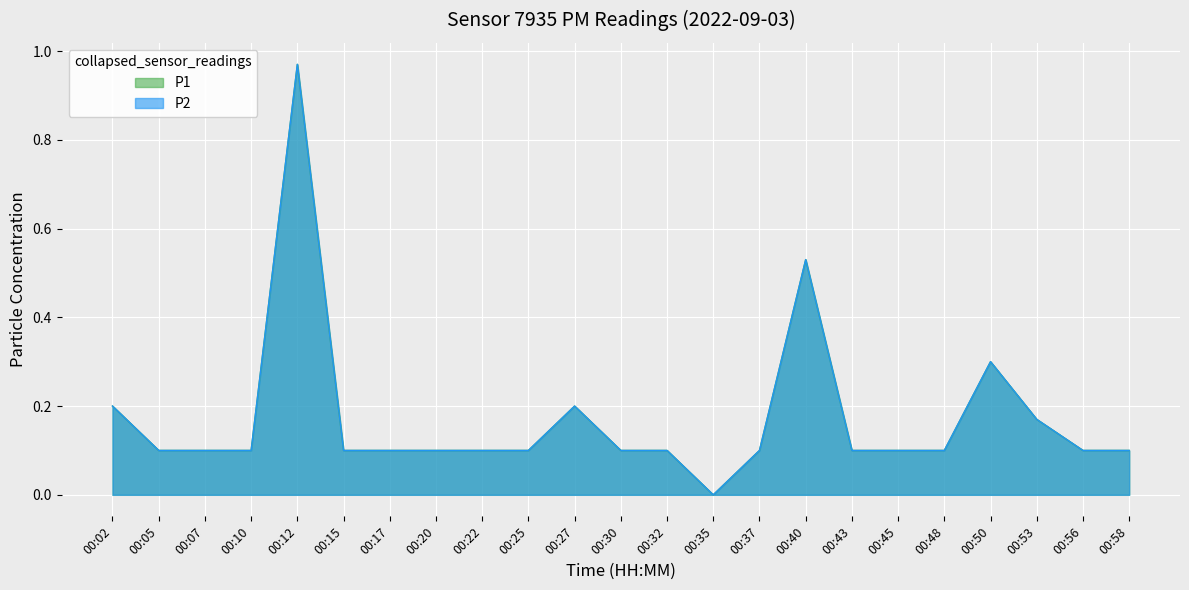

True or false: P2 and P1 cross at least once.

False